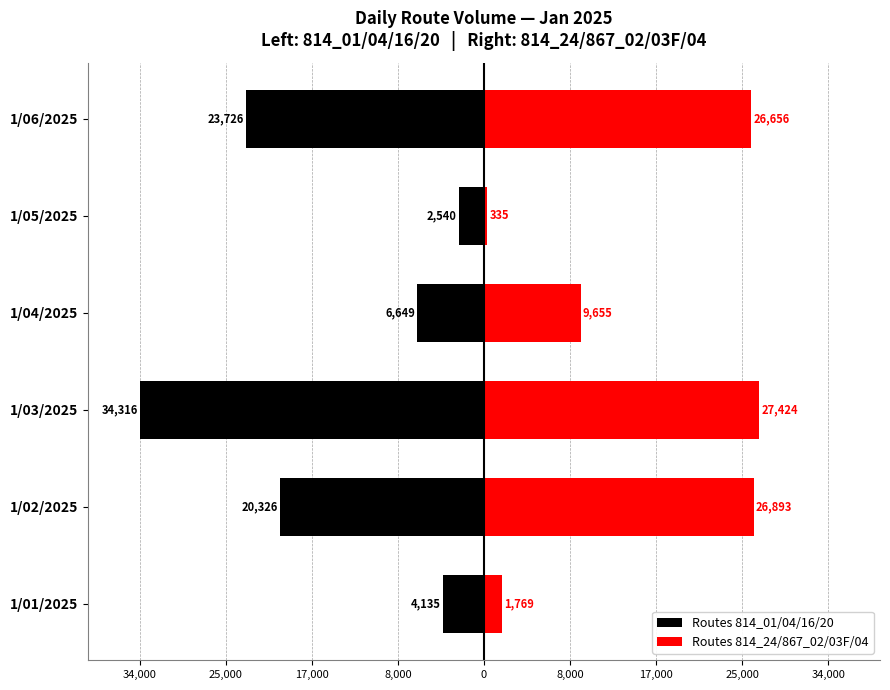

Between 1/03/2025 and 1/02/2025, which is larger?

1/02/2025